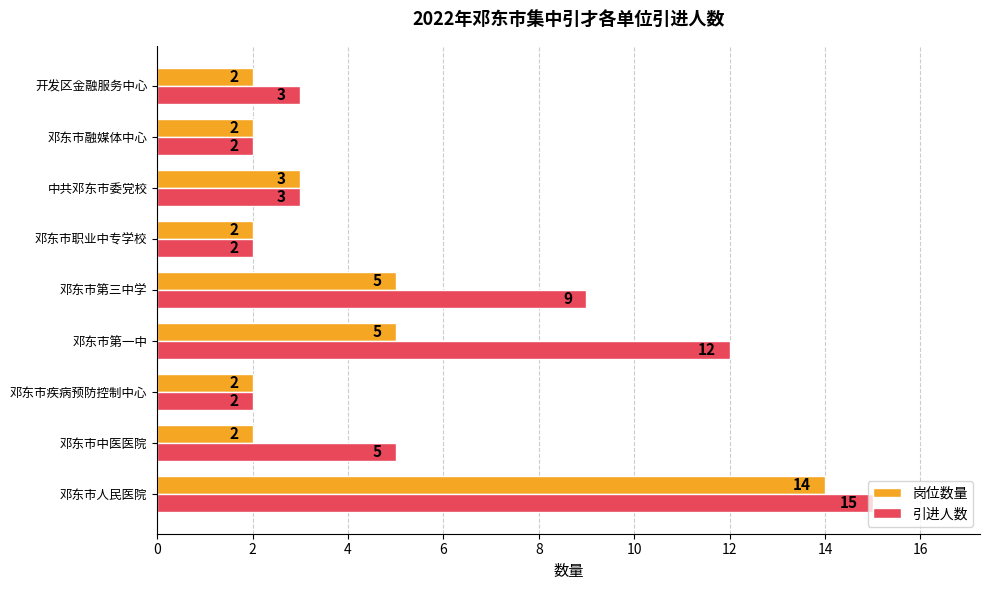

Rank the series by their maximum value, from lowest to highest.

岗位数量, 引进人数